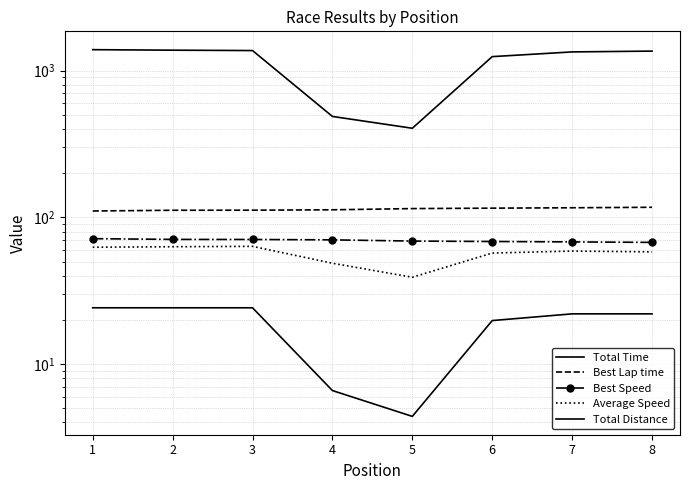

List the series in order of their peak value, highest first.

Total Time, Best Lap time, Best Speed, Average Speed, Total Distance